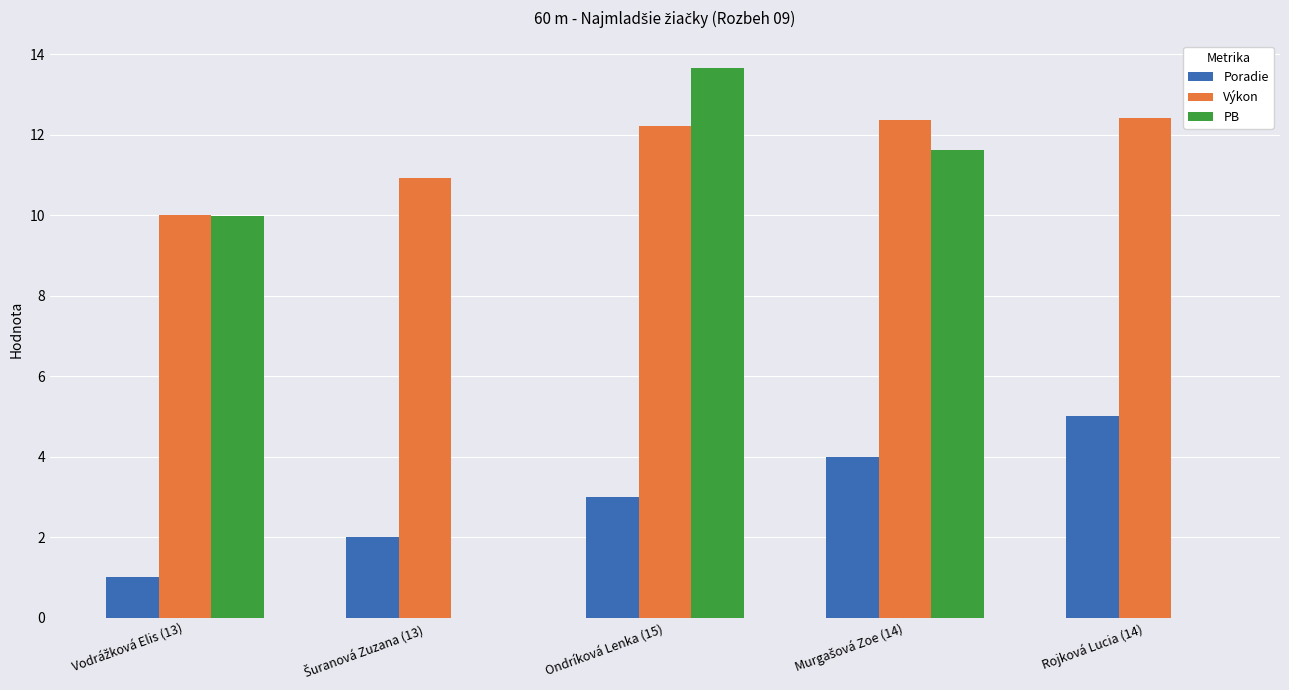

Which series has the largest range (max minus min)?

PB